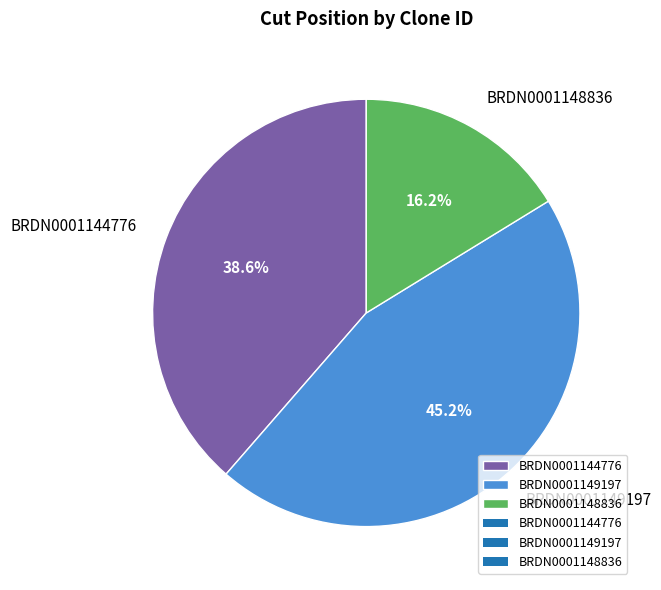

Which slice is the smallest?

BRDN0001148836